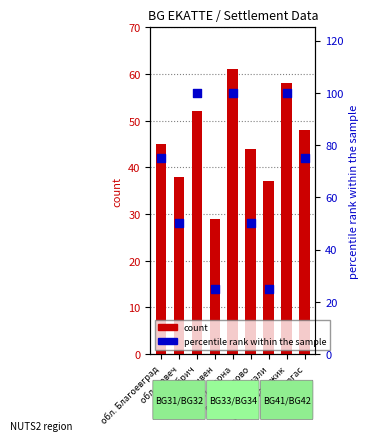

Is the value of percentile rank within the sample at обл. Кърджали greater than the value of count at обл. Бургас?

No